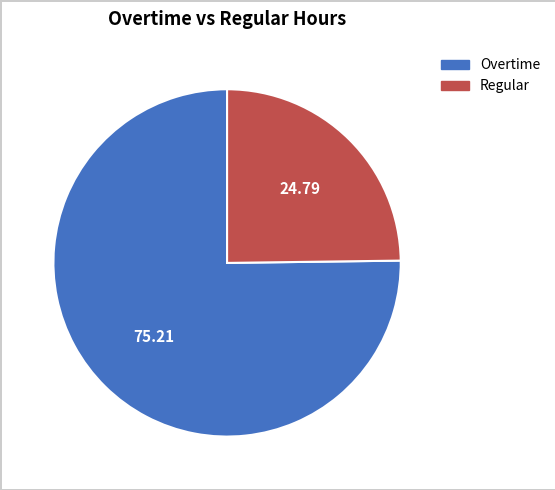

Does any single category account for the majority?

Yes